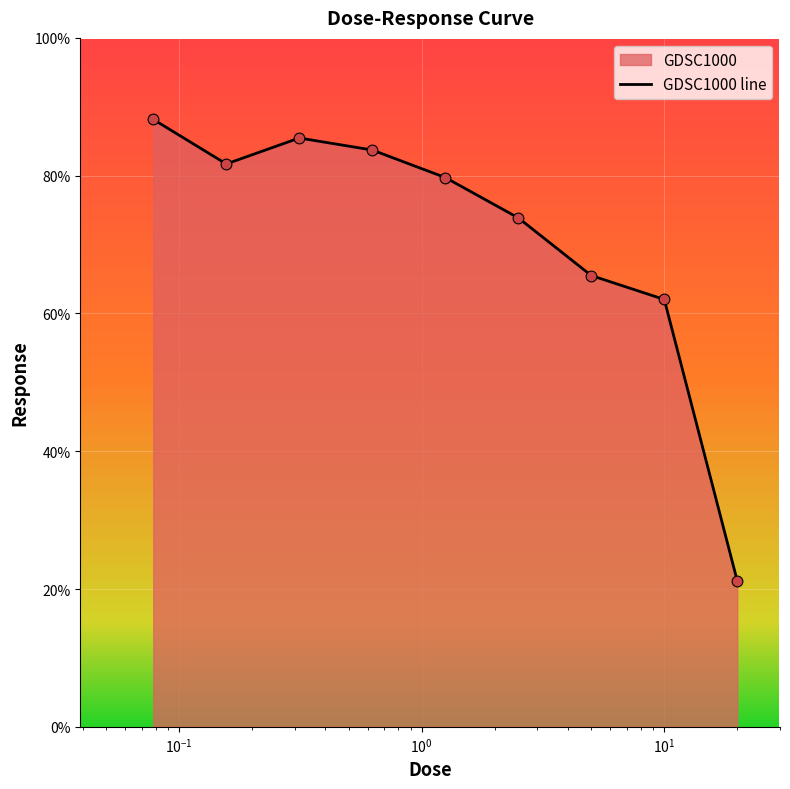

What is the maximum value shown in the chart?

88.2